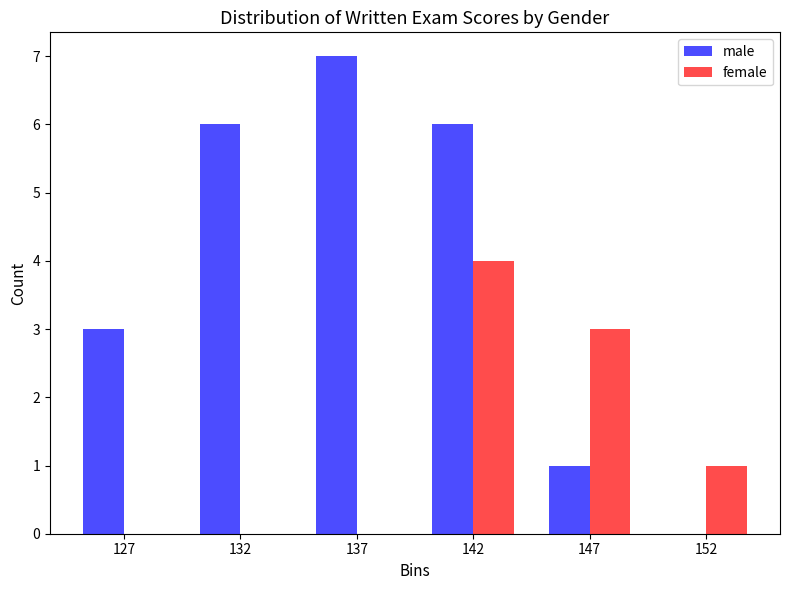

Reading left to right, list all the values displayed in this chart.

male: 127=3	132=6	137=7	142=6	147=1	152=0
female: 127=0	132=0	137=0	142=4	147=3	152=1